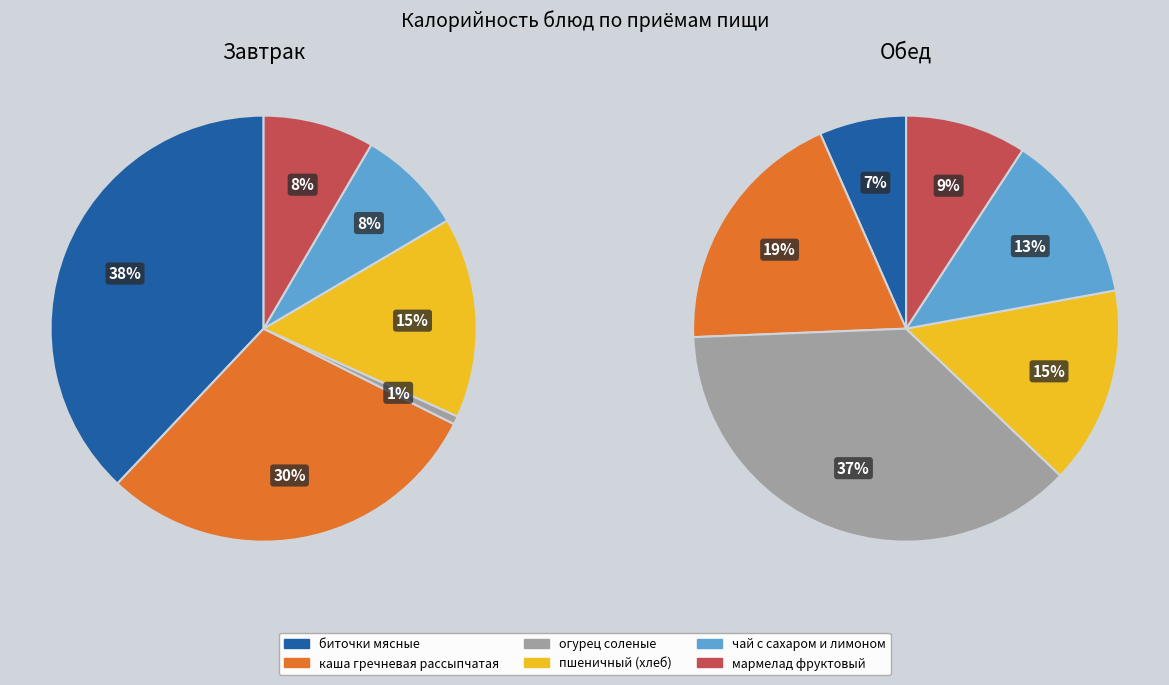

Which has a higher value, мармелад фруктовый or пшеничный (хлеб)?

пшеничный (хлеб)